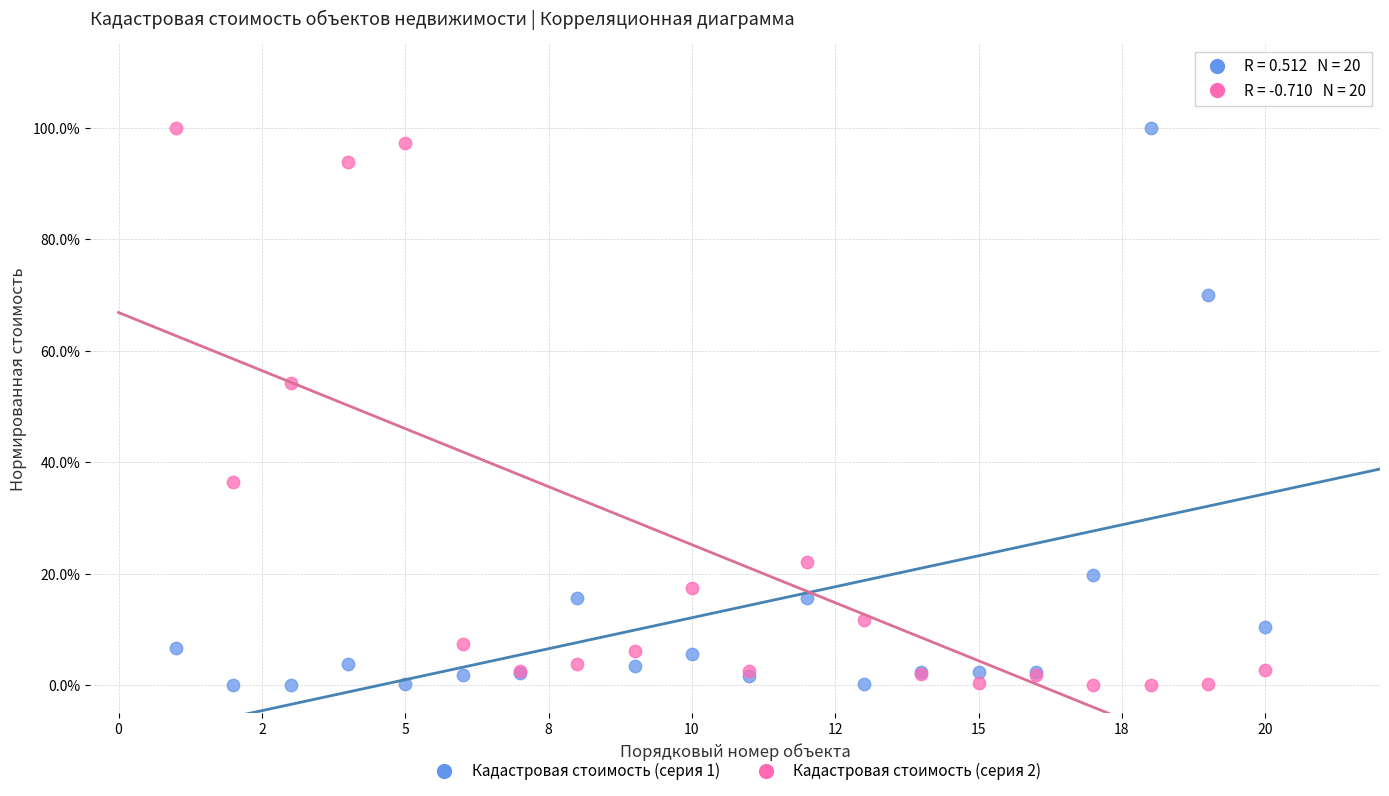

What is the X range (max minus min) for the scatter plot?

19.0